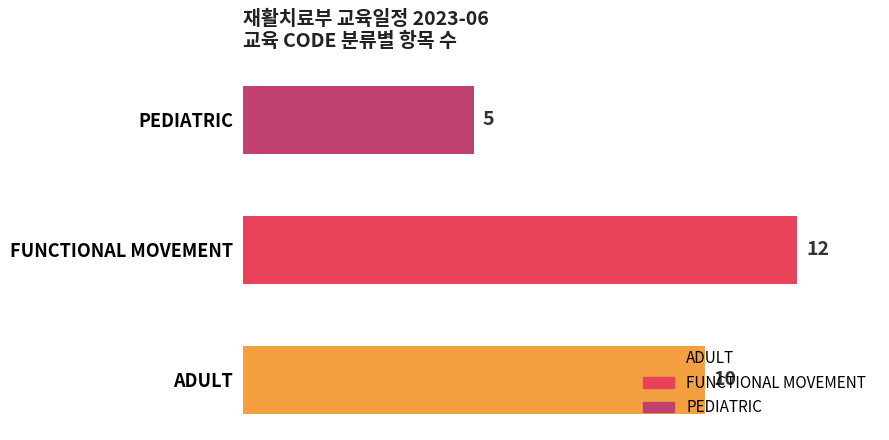

The value at FUNCTIONAL MOVEMENT is 22. True or false?

False